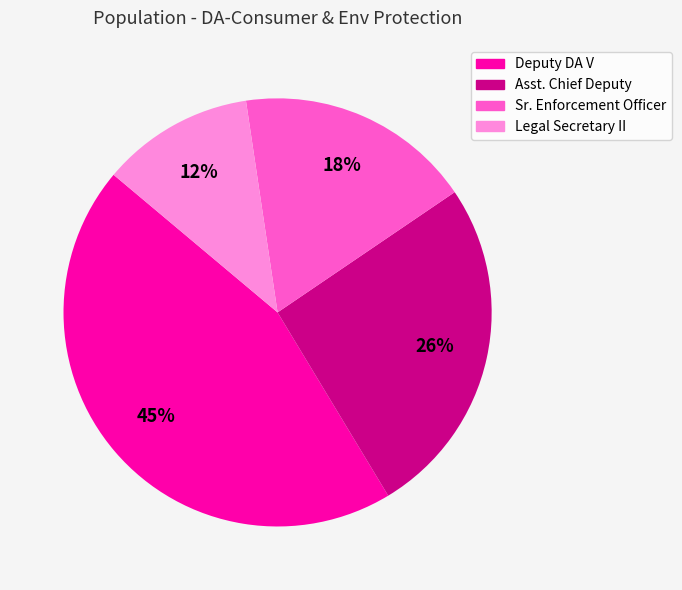

To the nearest percent, what is the average slice percentage?

25%